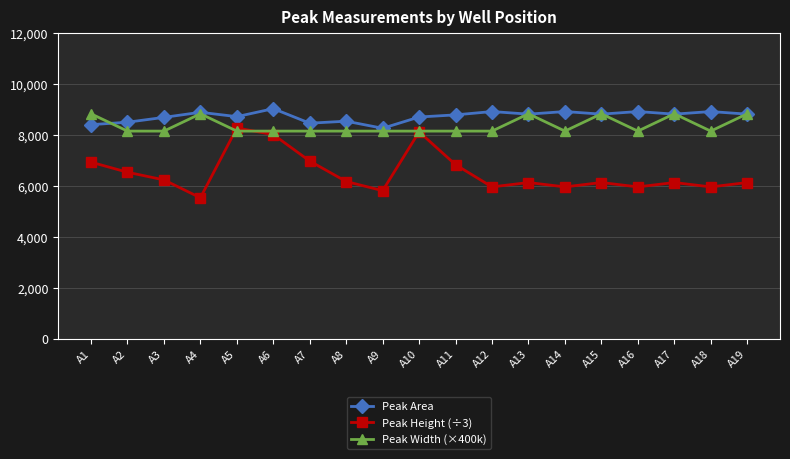

True or false: Peak Height (÷3) has more than 2 points higher than both neighbors.

True